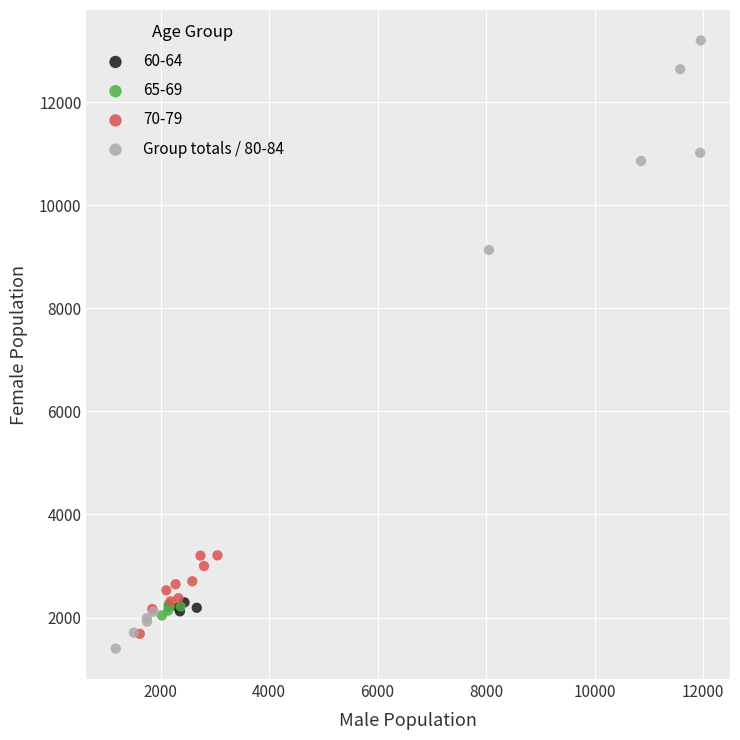

Which series has the largest Y range (max minus min)?

Group totals / 80-84